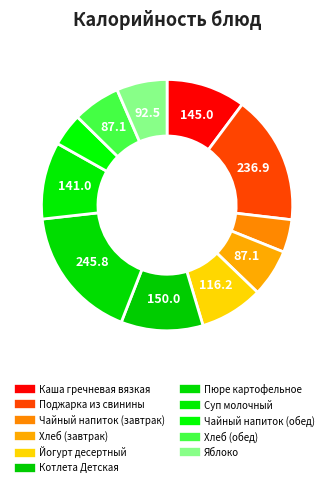

How many segments does this pie chart have?

11